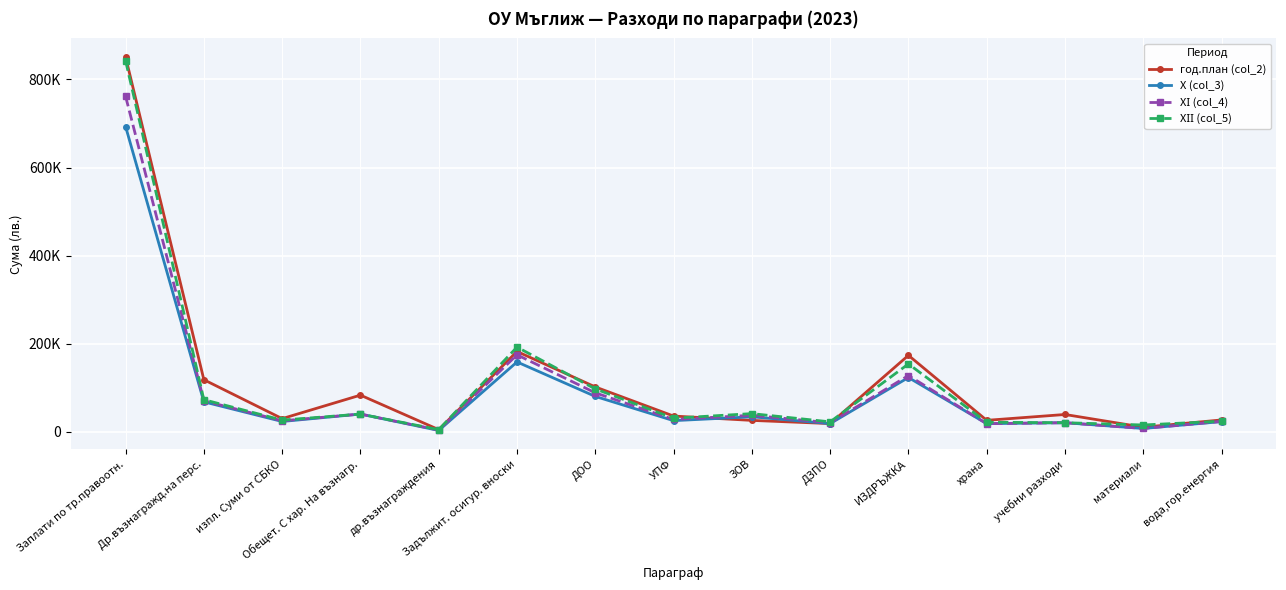

True or false: ХІ (col_4) has more than 1 points higher than both neighbors.

True